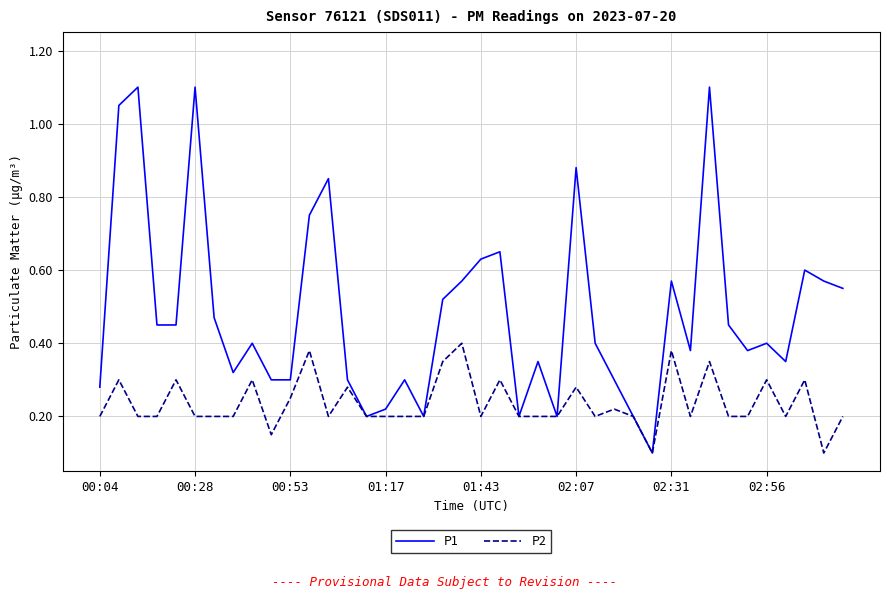

What are all the series names shown in the legend?

P1, P2